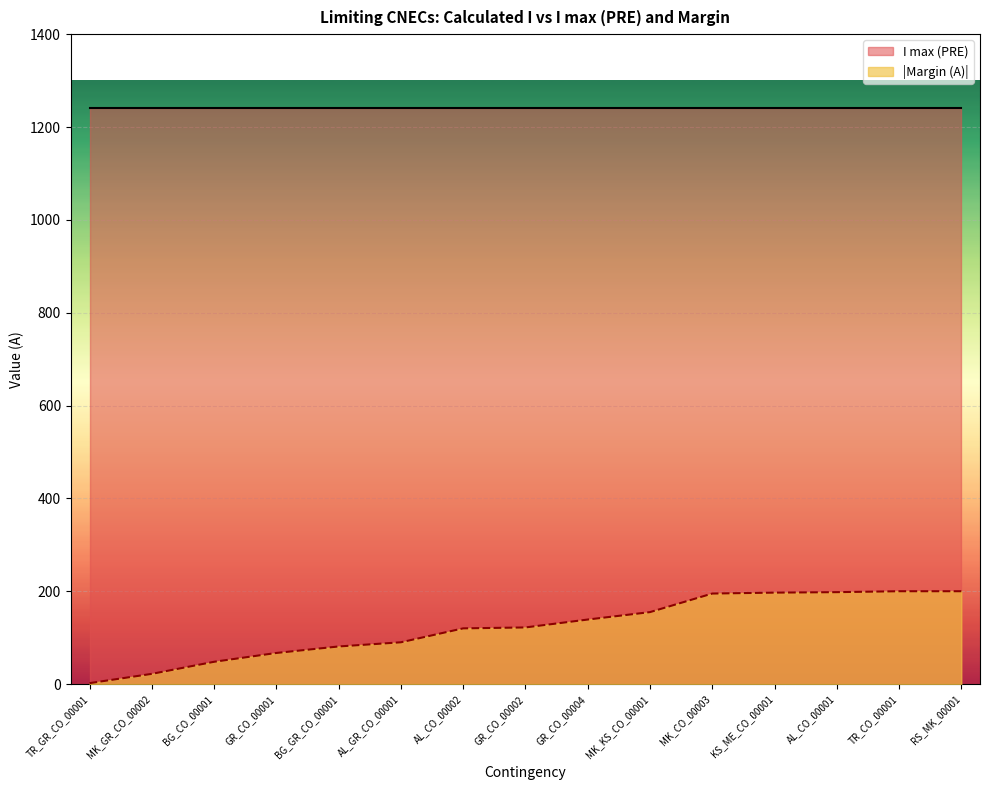

What is the change in value from BG_GR_CO_00001 to GR_CO_00004?

+58